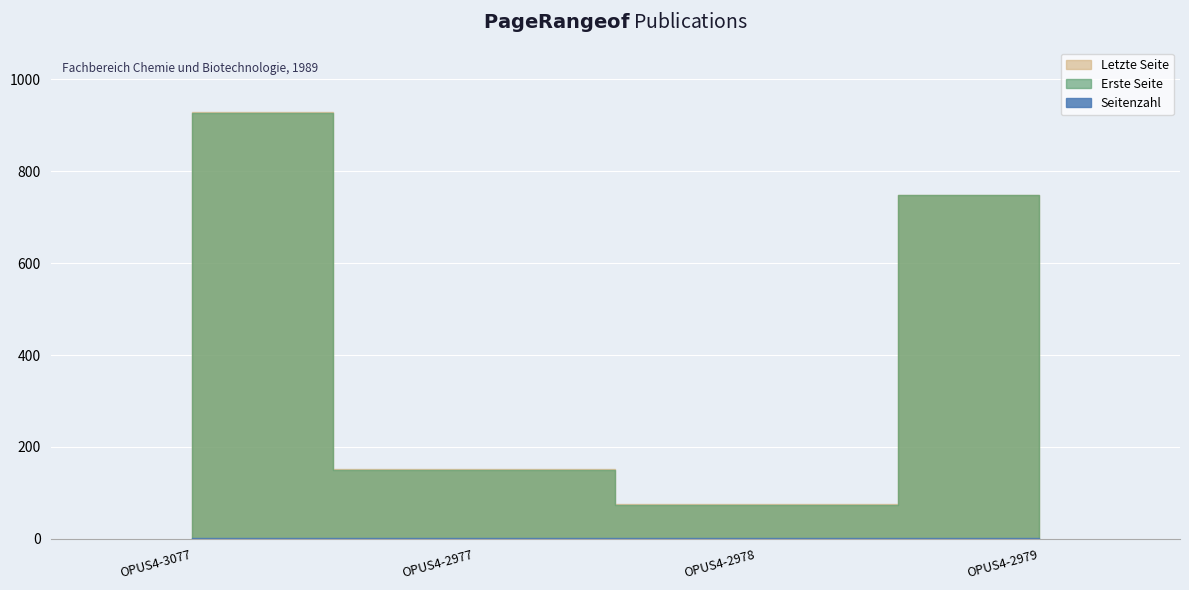

At which category does Erste Seite reach its first local valley?

OPUS4-2978